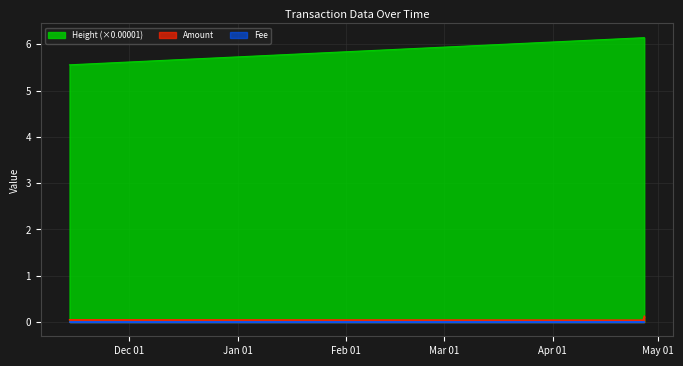

True or false: Amount has more than 1 interior local peaks.

False